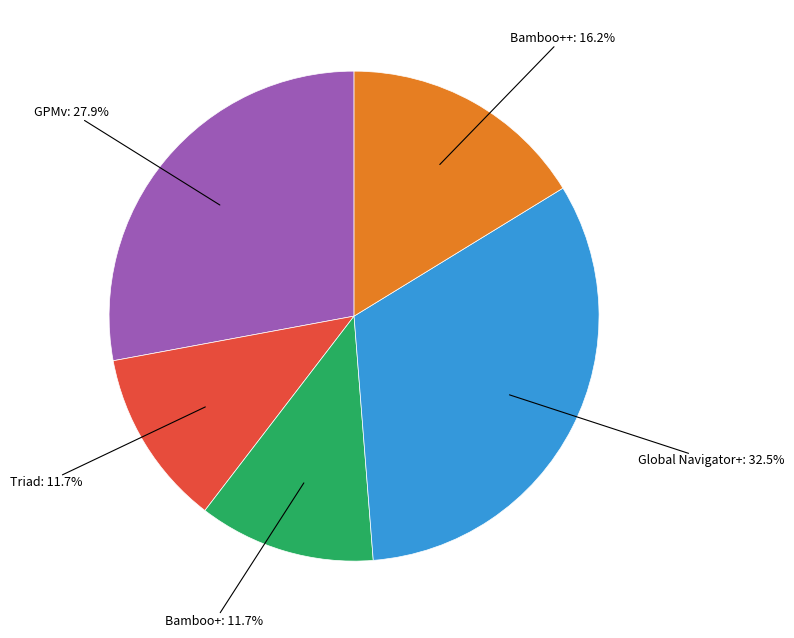

Is there a majority slice in this chart?

No